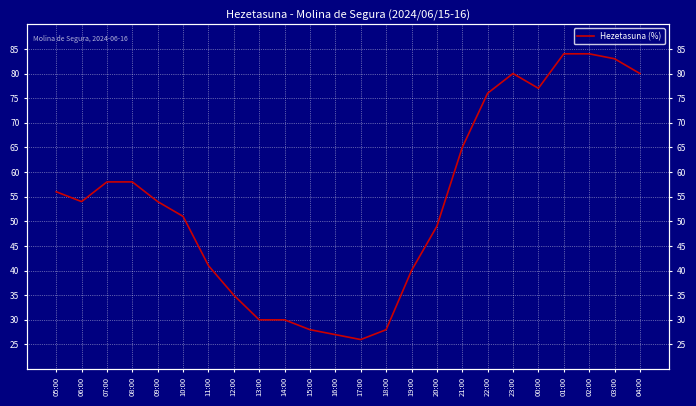

What is the smallest value displayed?

26